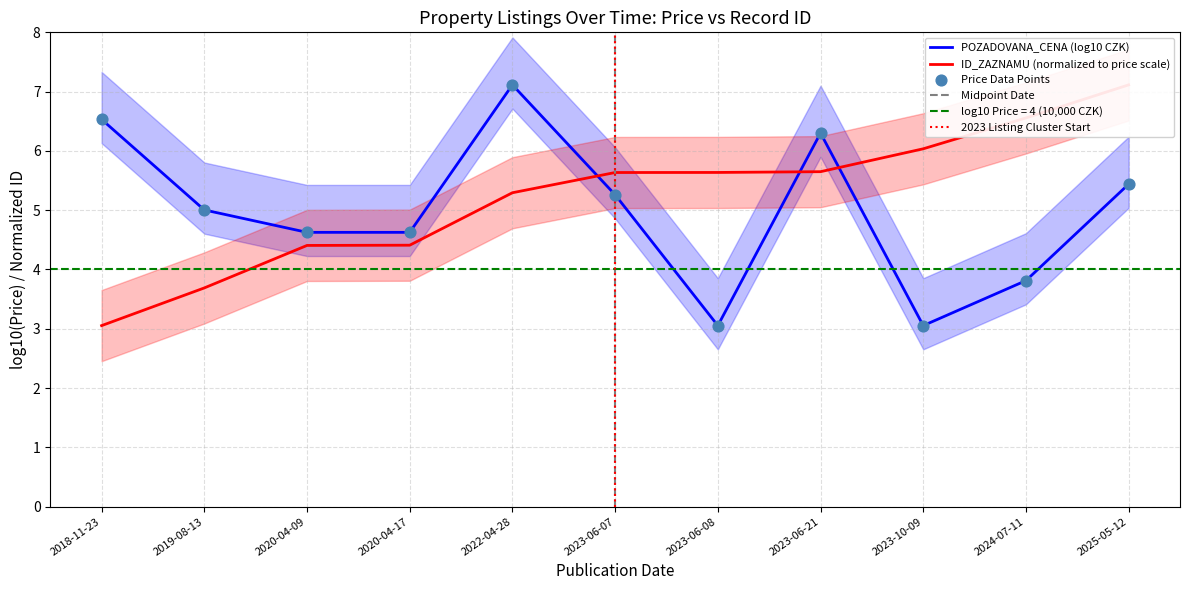

What is the lowest value of the POZADOVANA_CENA (log10 CZK) series?

3.1